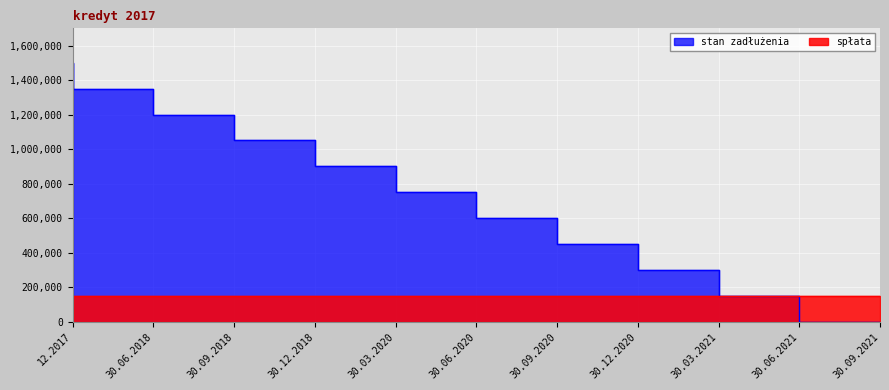

True or false: spłata has a value of 150000 at 30.09.2021.

True